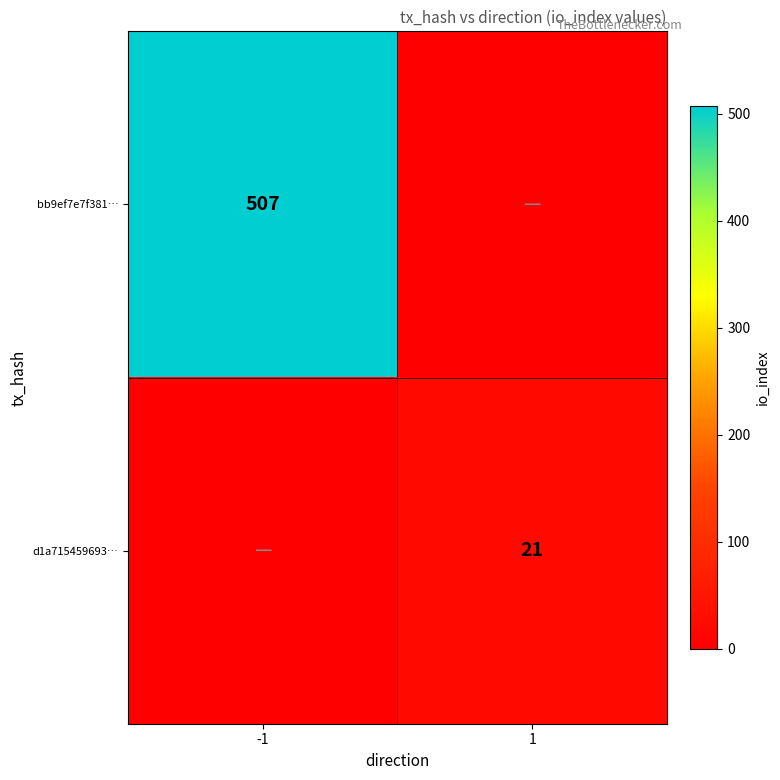

The bb9ef7e7f381… series shows 278 at -1. True or false?

False